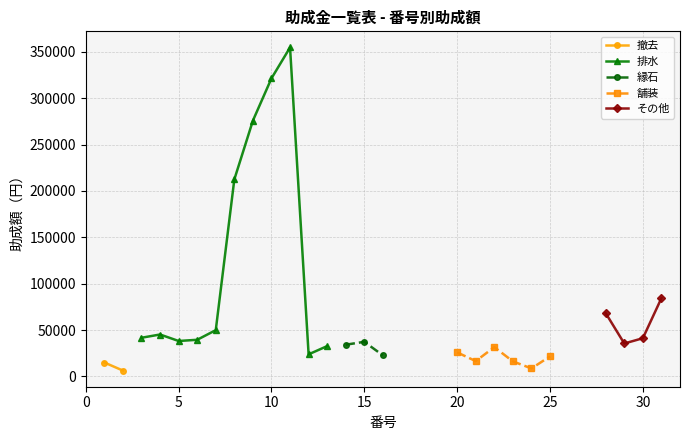

True or false: 舗装 and 撤去 intersect in this chart.

False